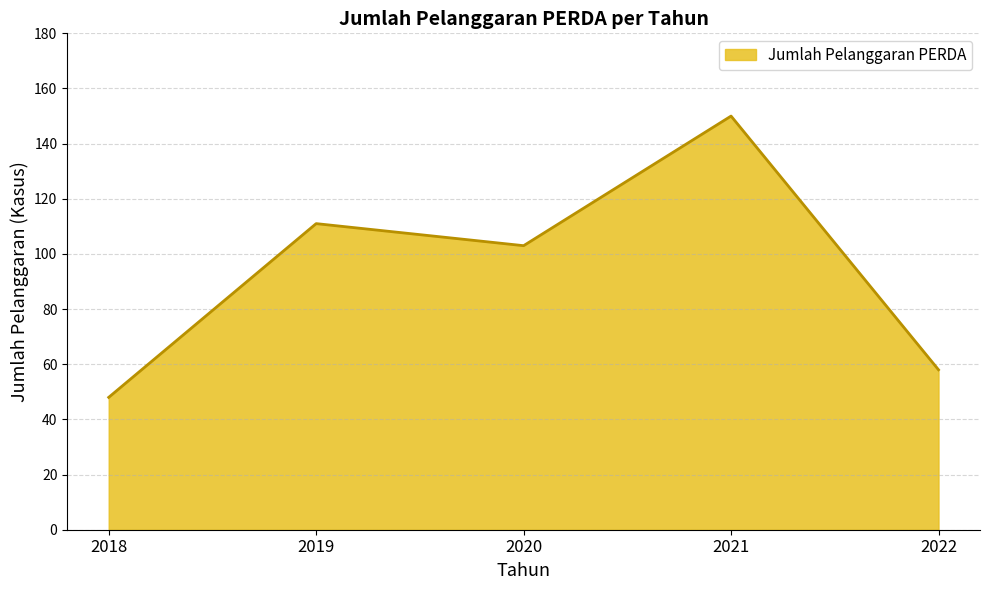

Rank the categories by value from highest to lowest.

2021, 2019, 2020, 2022, 2018